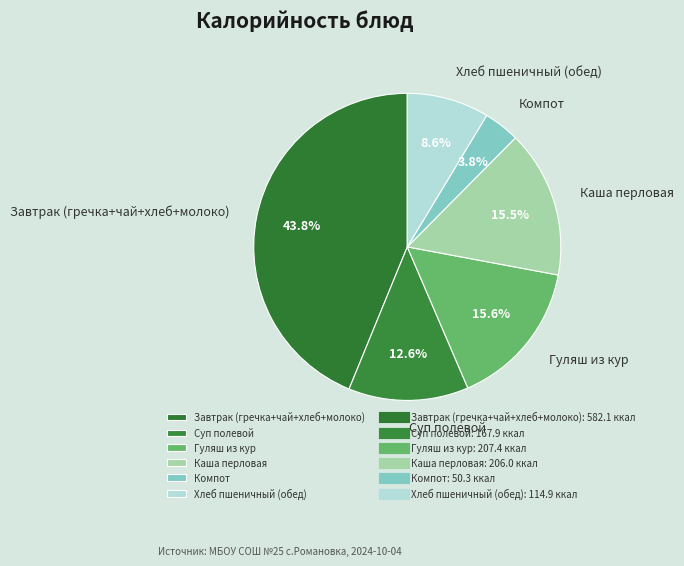

Combined, what portion of the pie is Компот and Каша перловая?

19.3%